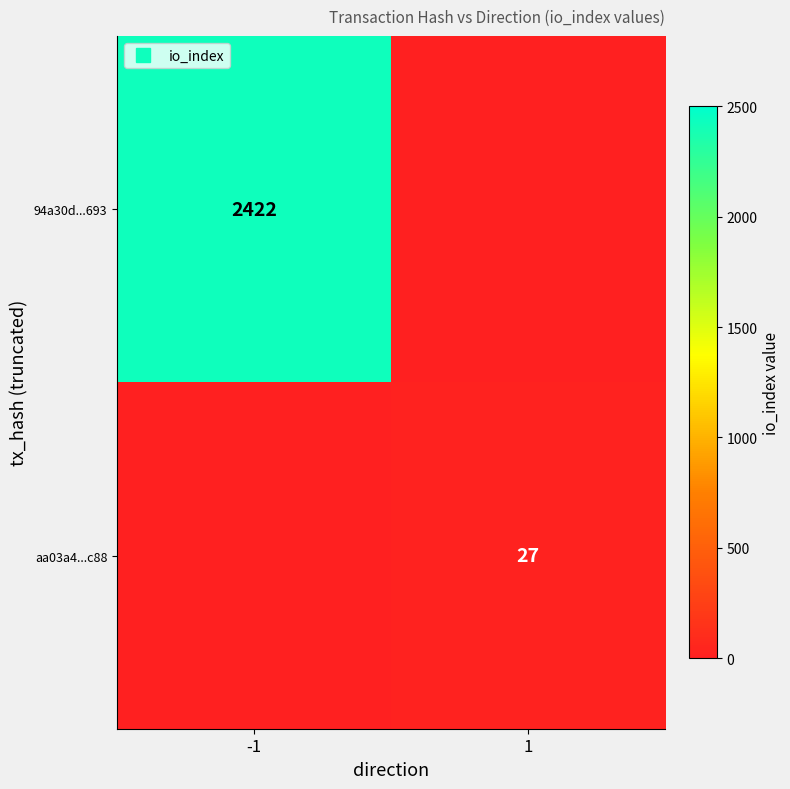

Is the value of 94a30d...693 at -1 greater than the value of aa03a4...c88 at 1?

Yes